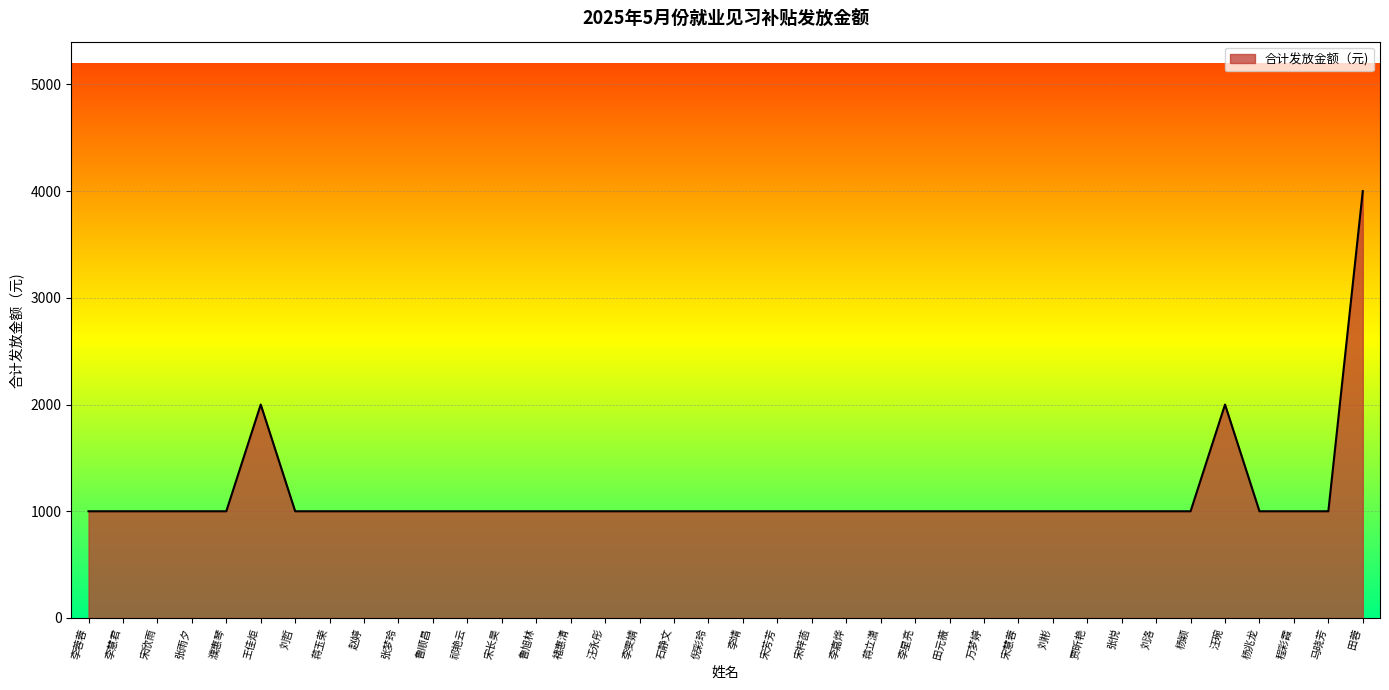

Is it true that the value at 杨兆龙 is 1687?

False